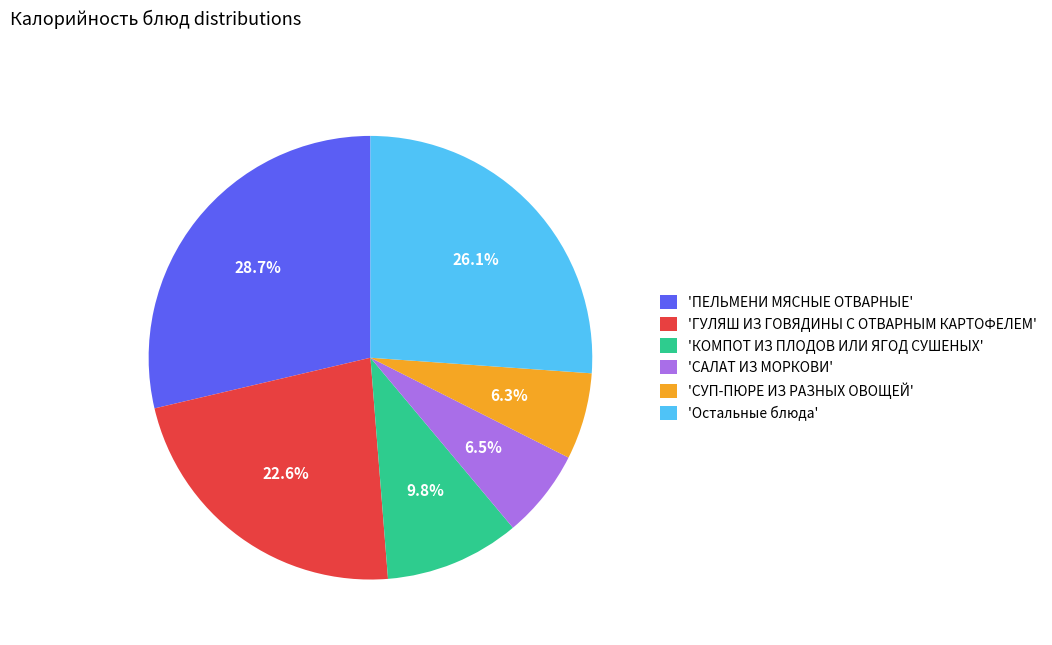

Is the sum of 'САЛАТ ИЗ МОРКОВИ' and 'СУП-ПЮРЕ ИЗ РАЗНЫХ ОВОЩЕЙ' greater than half?

No